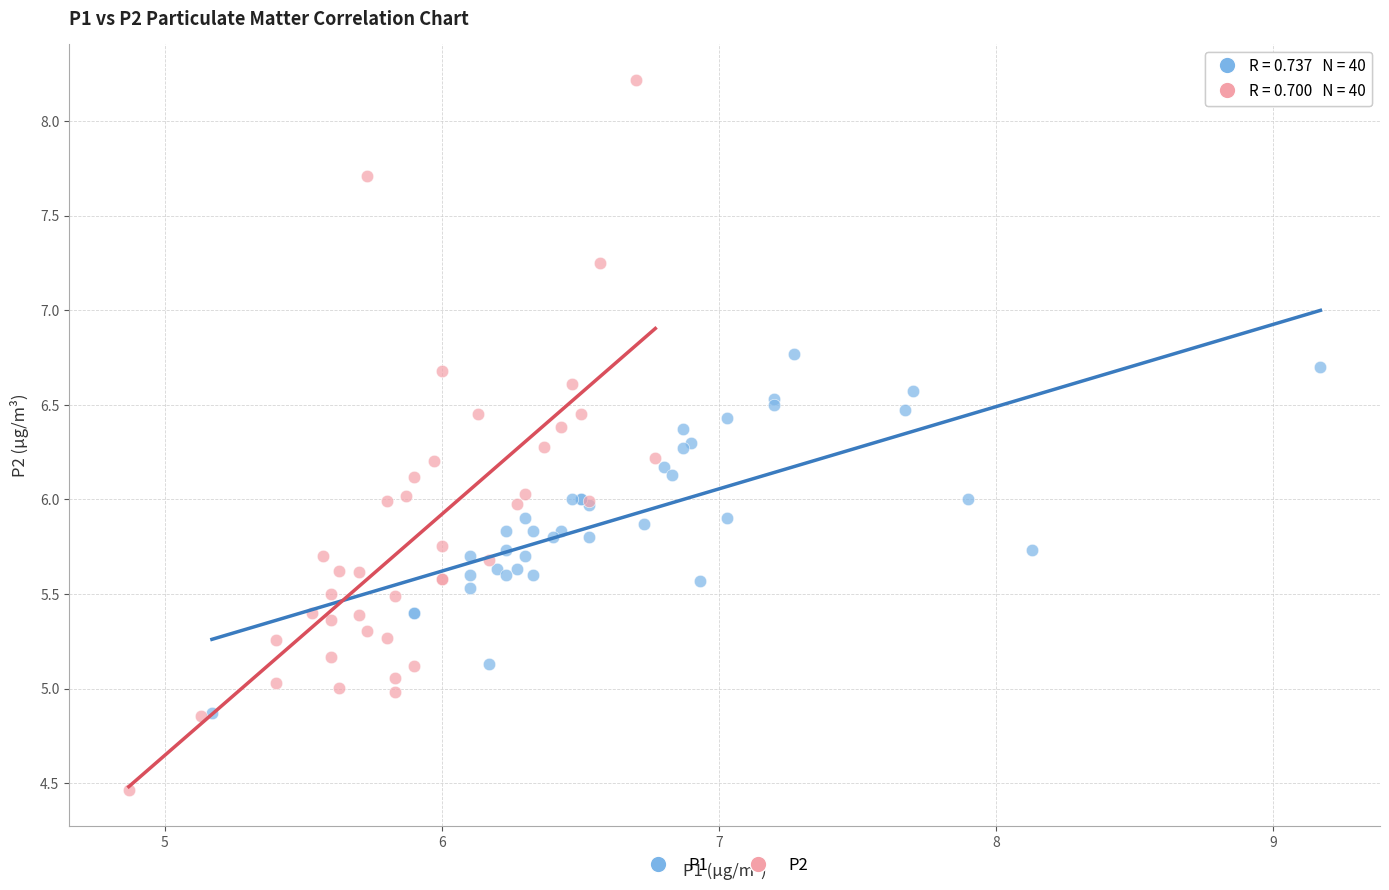

Which series contains the highest Y value?

P2